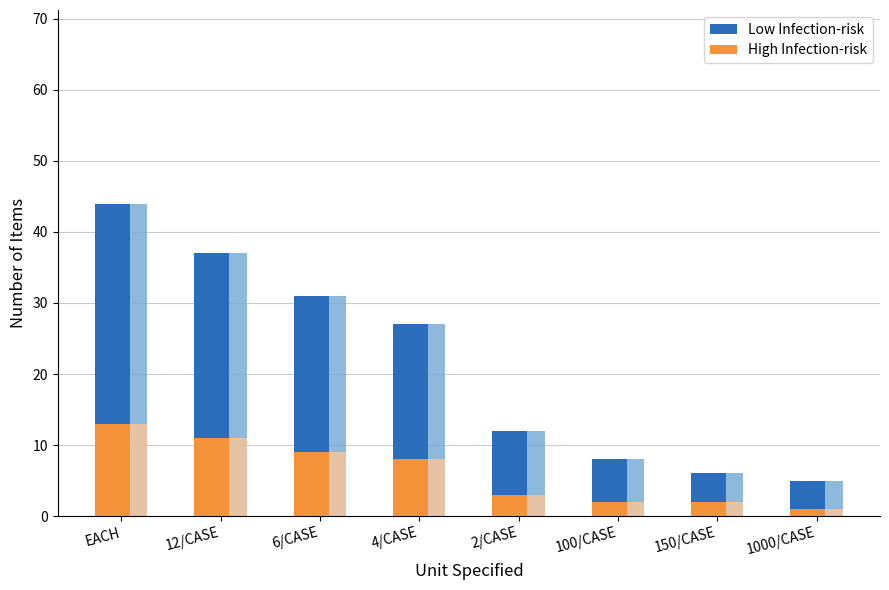

What position from the right is 150/CASE?

2